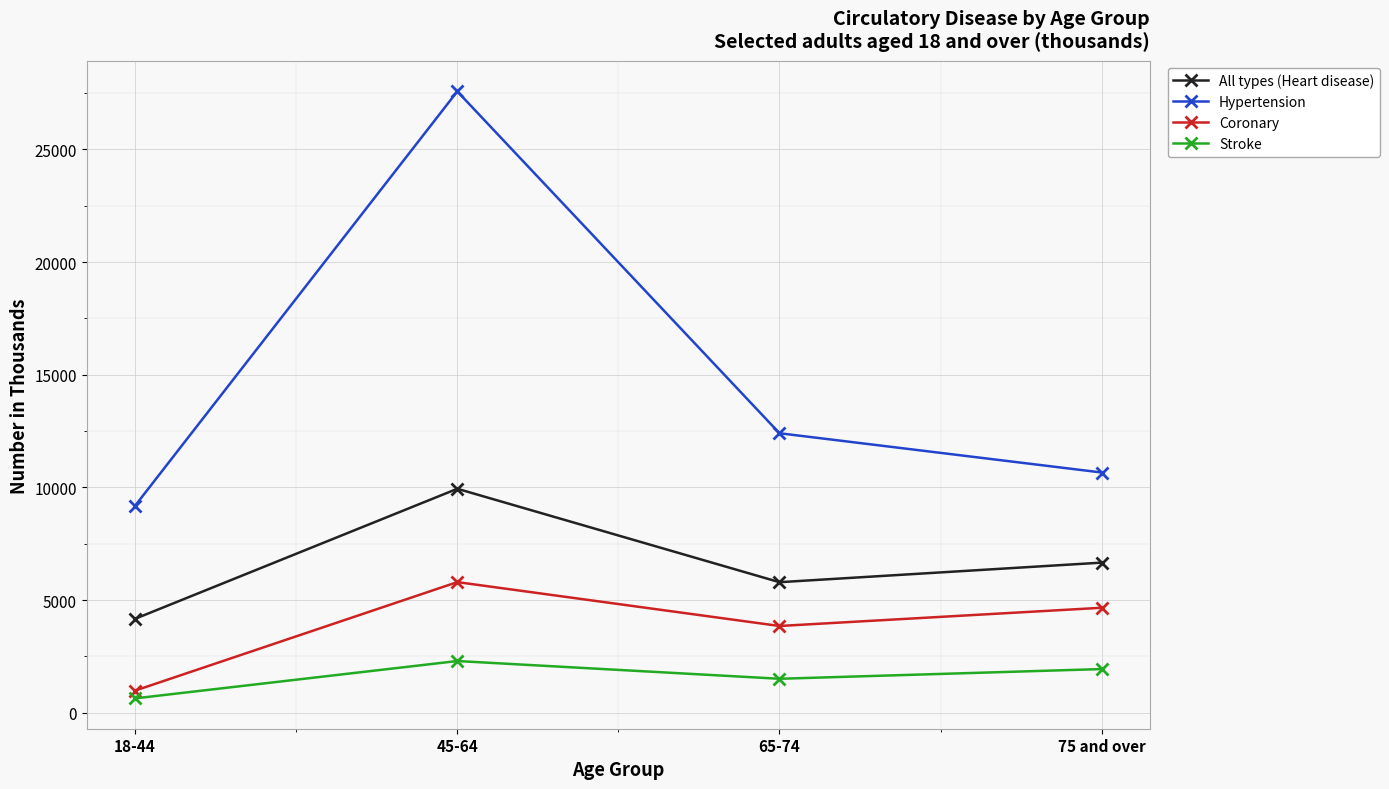

Which series has the widest spread of values?

Hypertension